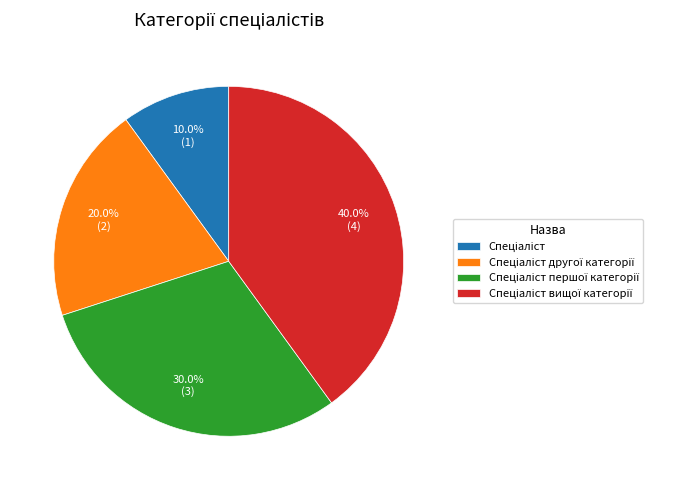

Does any single category account for the majority?

No